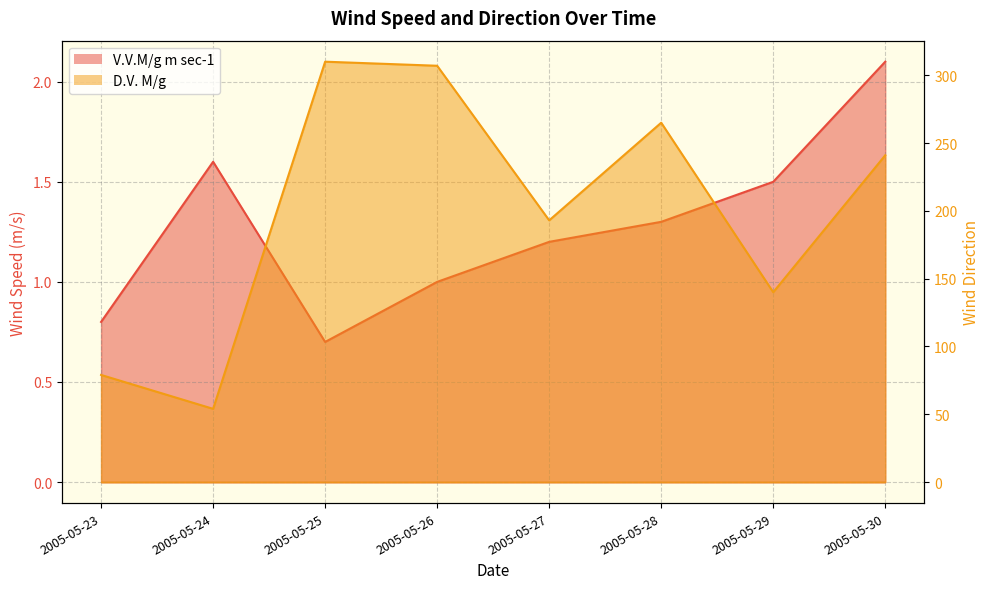

How many lines are shown in the chart?

2